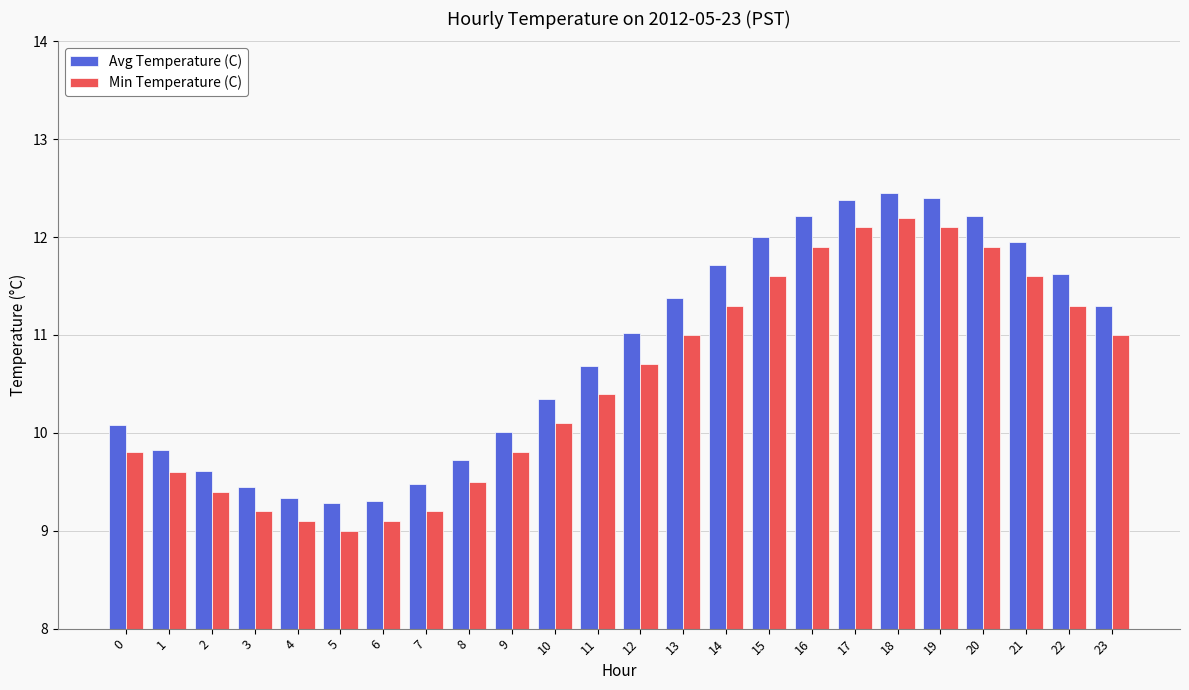

Which series has the largest total across all categories?

Avg Temperature (C)